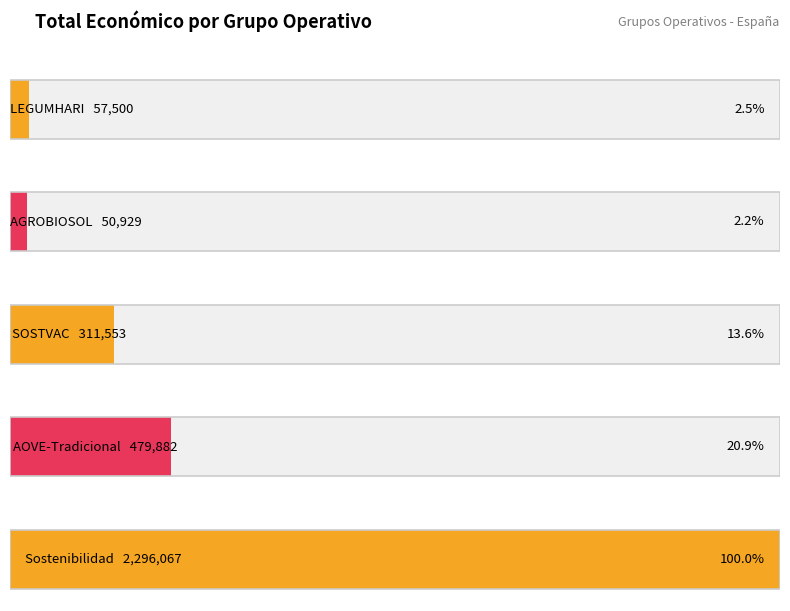

What is the difference between the maximum and minimum values?

2245138